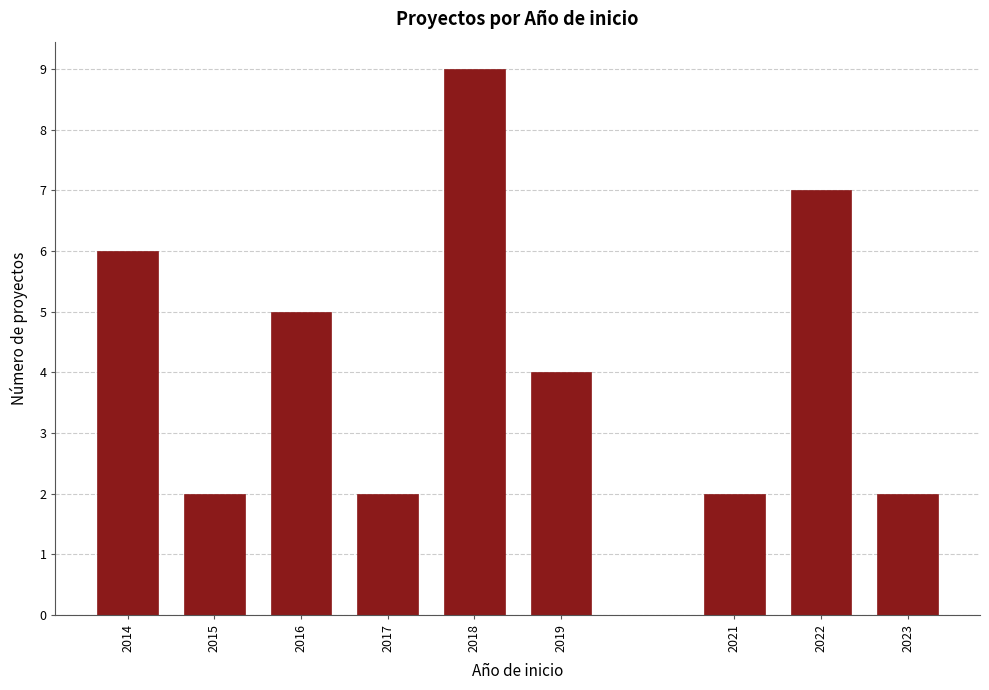

Reading left to right, extract all data points from this chart.

6	2	5	2	9	4	2	7	2